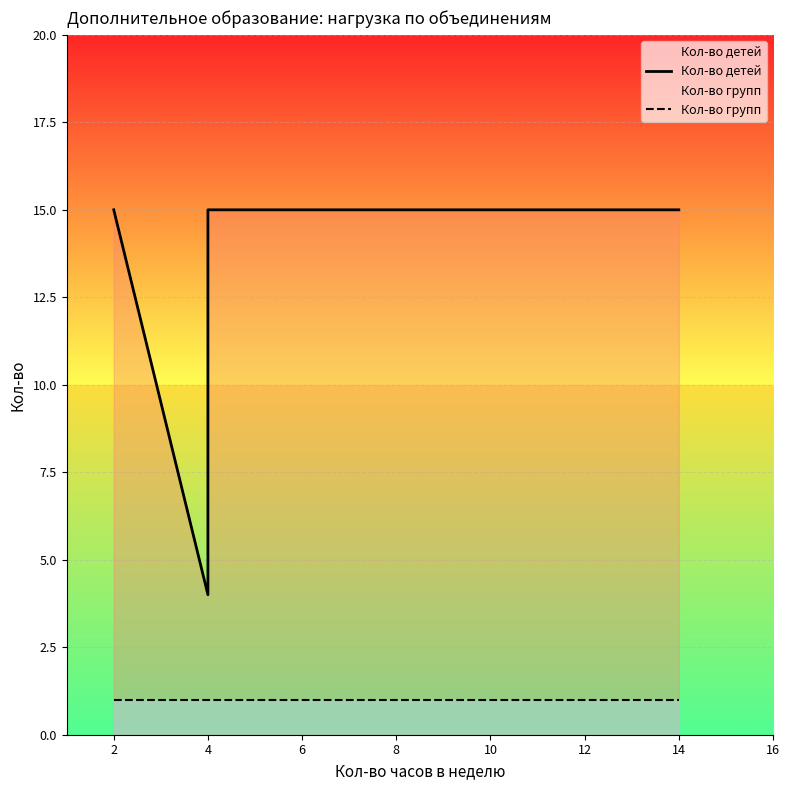

Is it true that Кол-во групп equals 0 at 14?

False